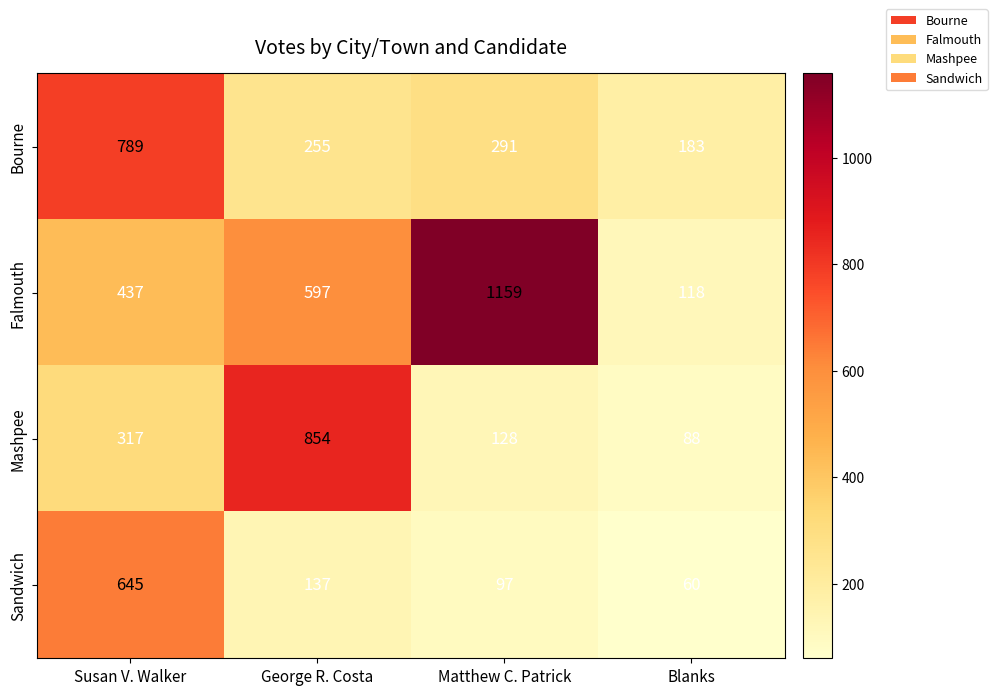

What is the difference between the Mashpee values at George R. Costa and Matthew C. Patrick?

726